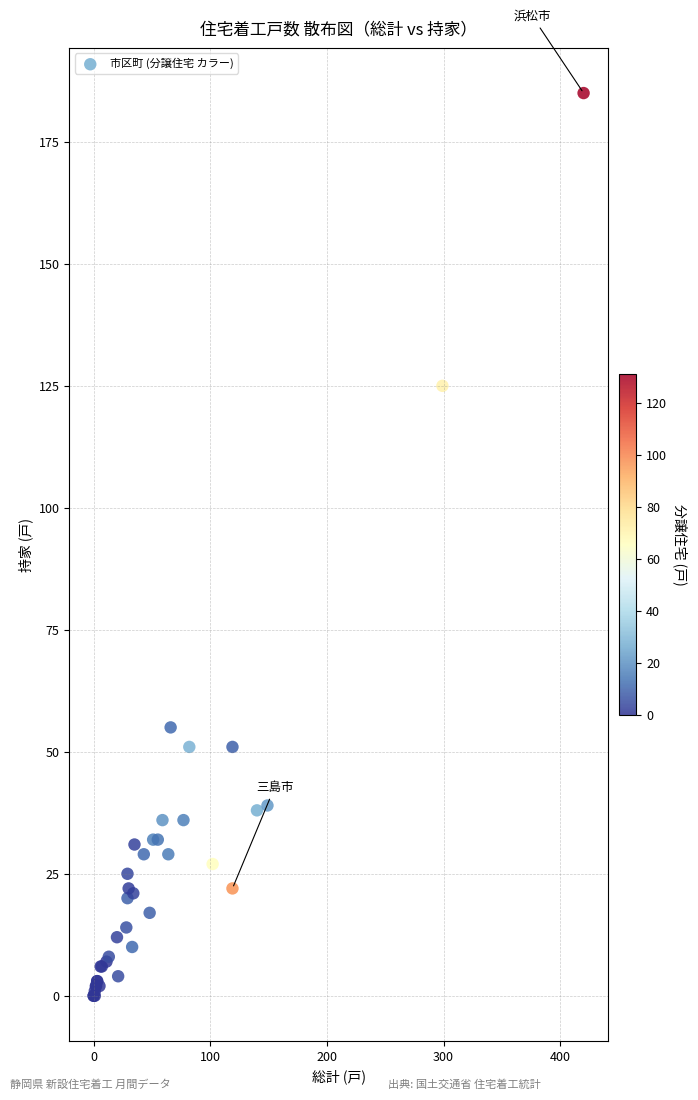

What Y value in the scatter plot is closest to 92?

125